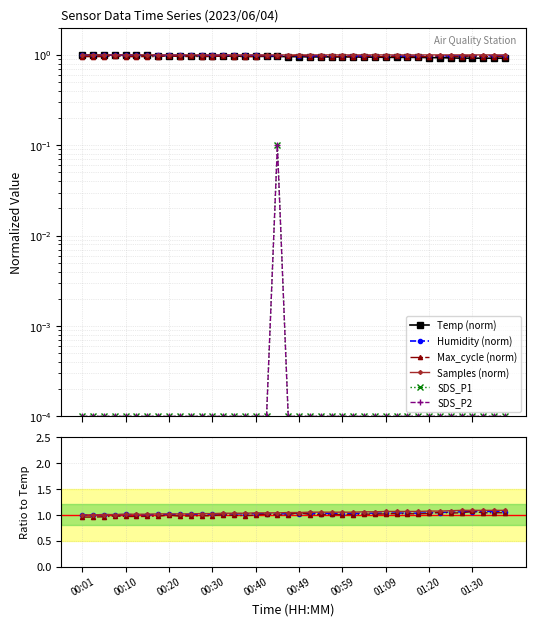

At how many categories does at least one series exceed 0?

40